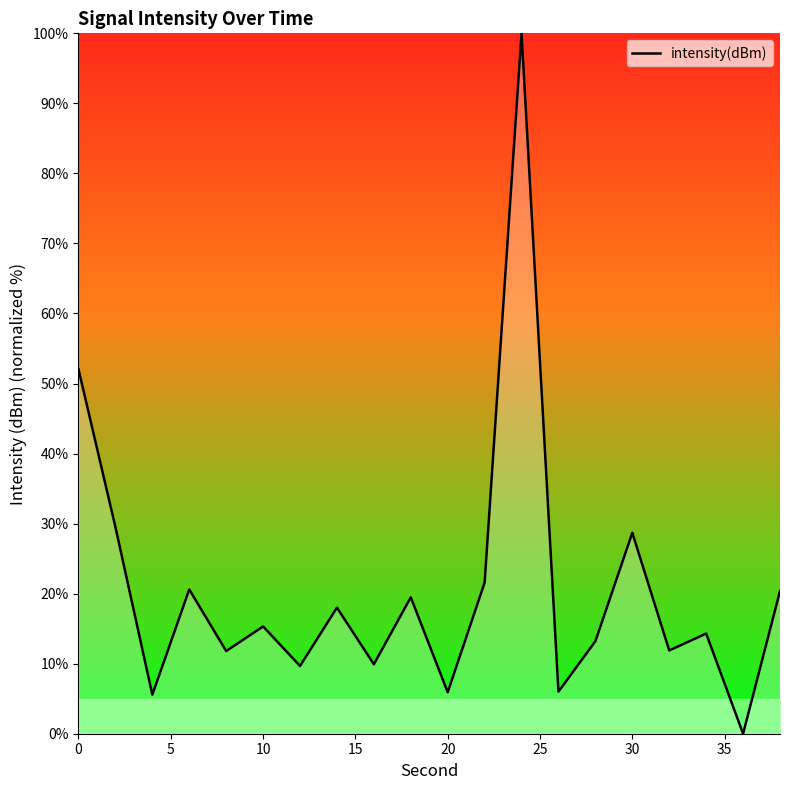

Does the chart have visible grid lines?

No